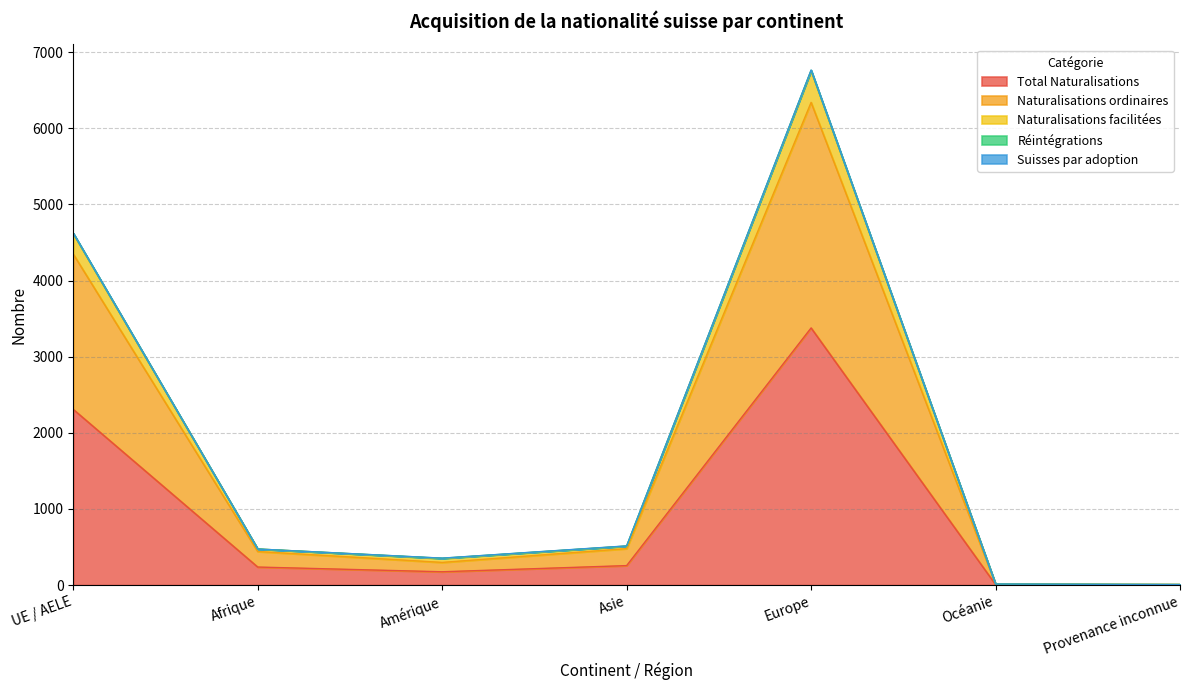

Where does the Naturalisations facilitées series first go above 474?

UE / AELE